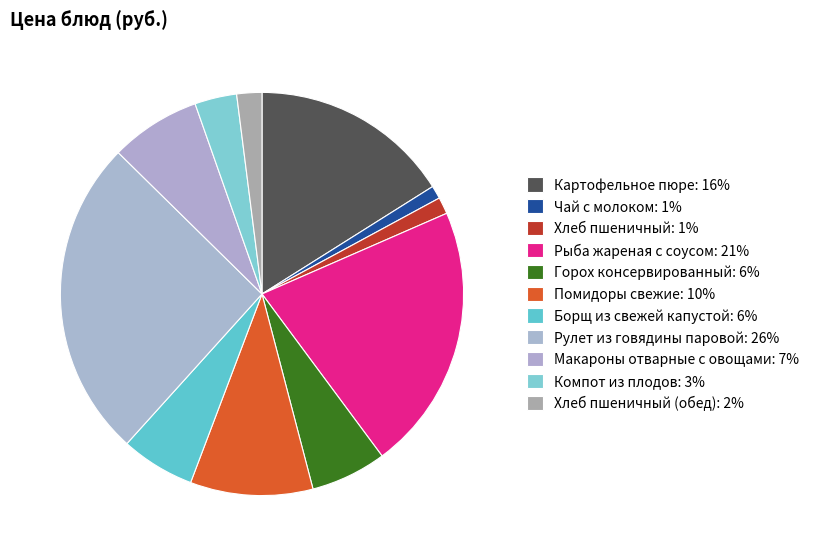

To the nearest percent, what is the average slice percentage?

9%